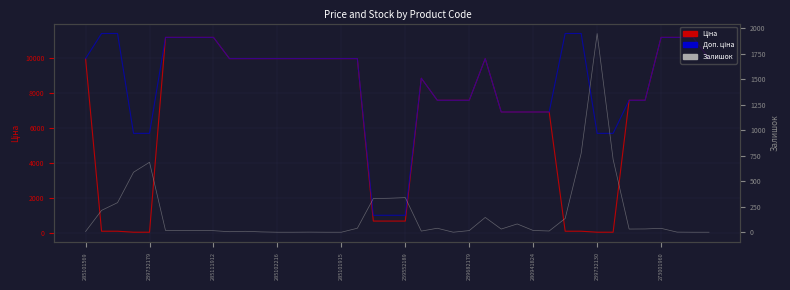

What is the maximum value for Доп. ціна?

11410.0